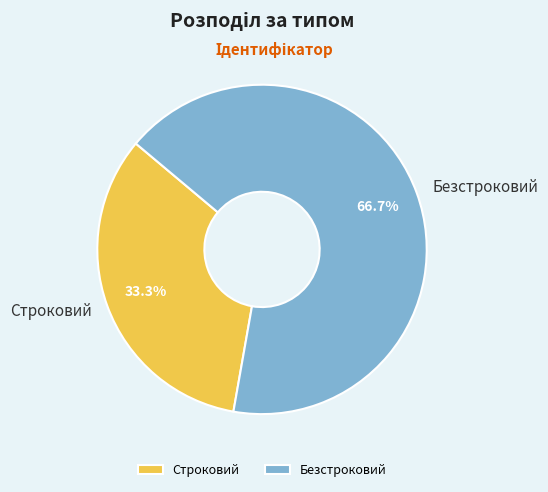

Does Строковий account for over 50% of the chart?

No